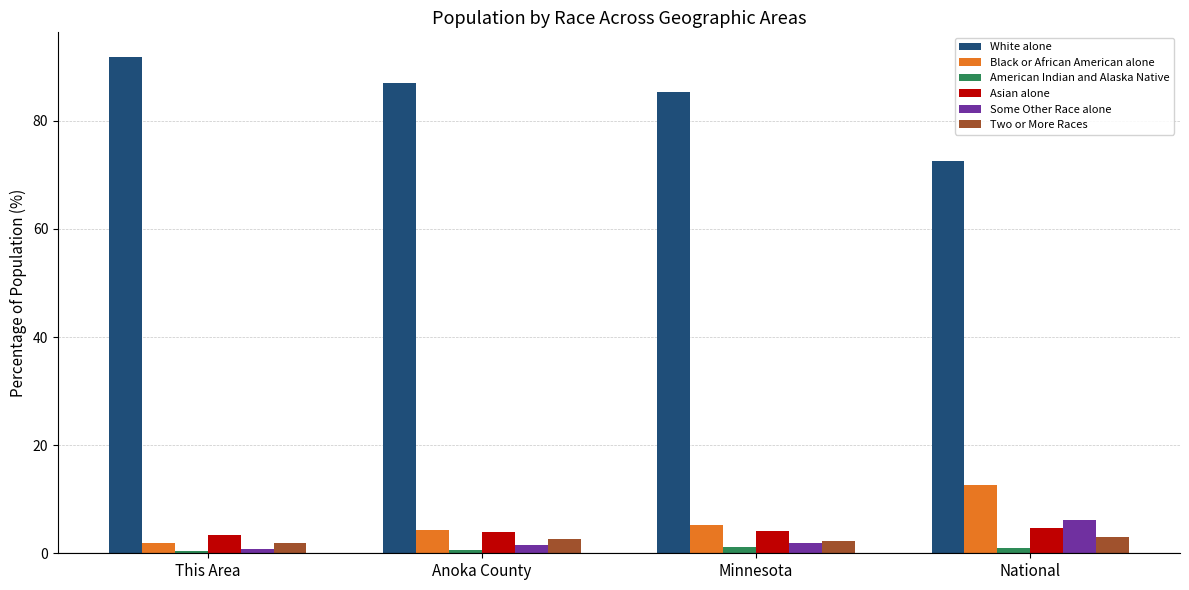

Which series changed the most between Minnesota and National?

White alone